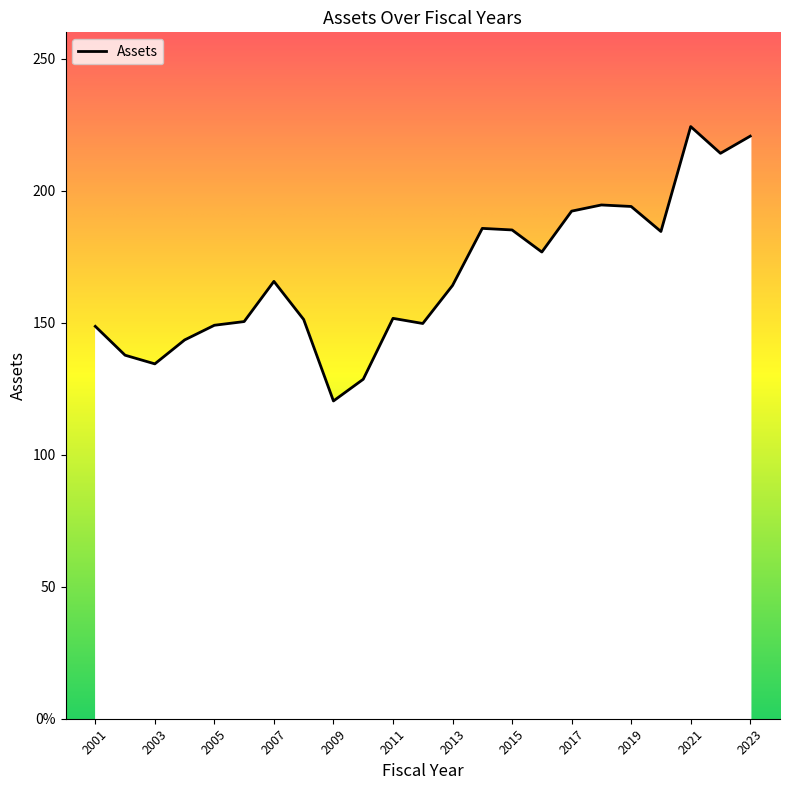

Which category has the highest value across all series?

2021